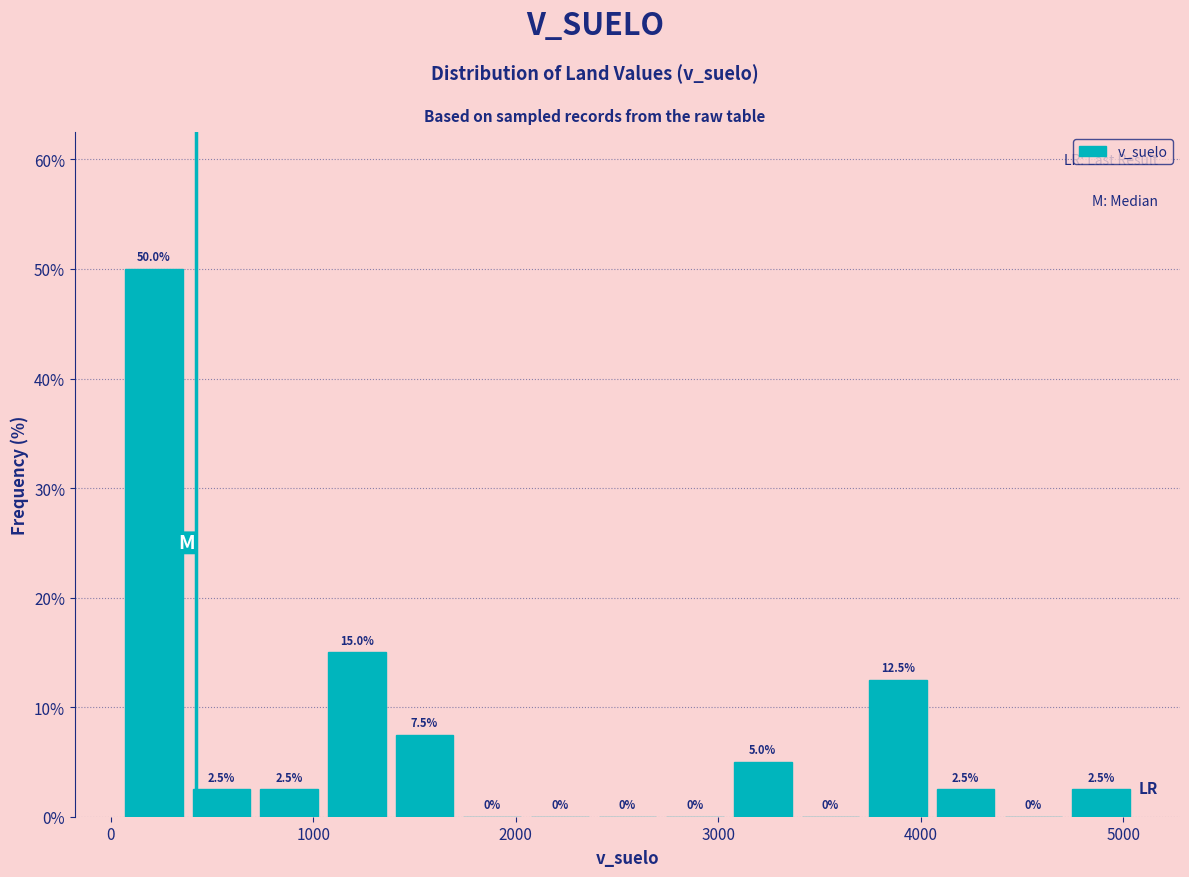

Read against the x-axis, roughly where is the centre of the tallest bar?

200